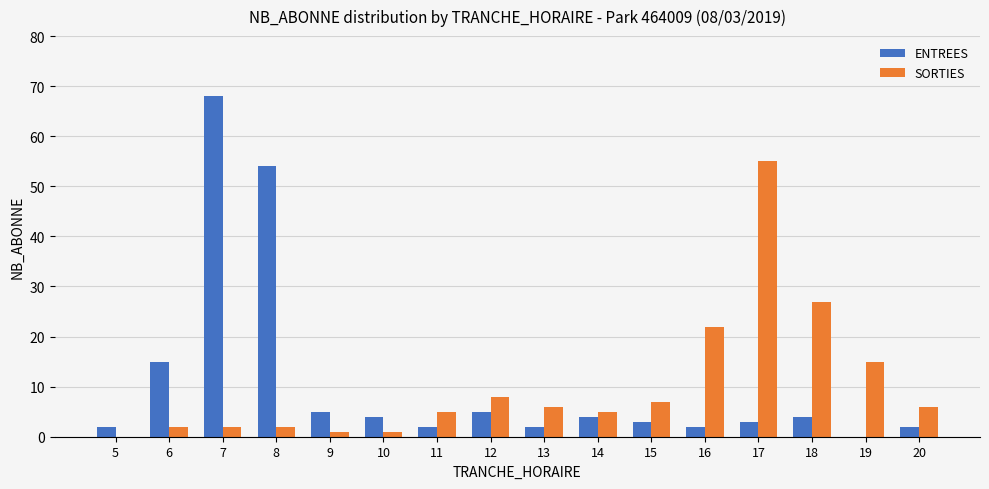

How many values in ENTREES are above zero?

15